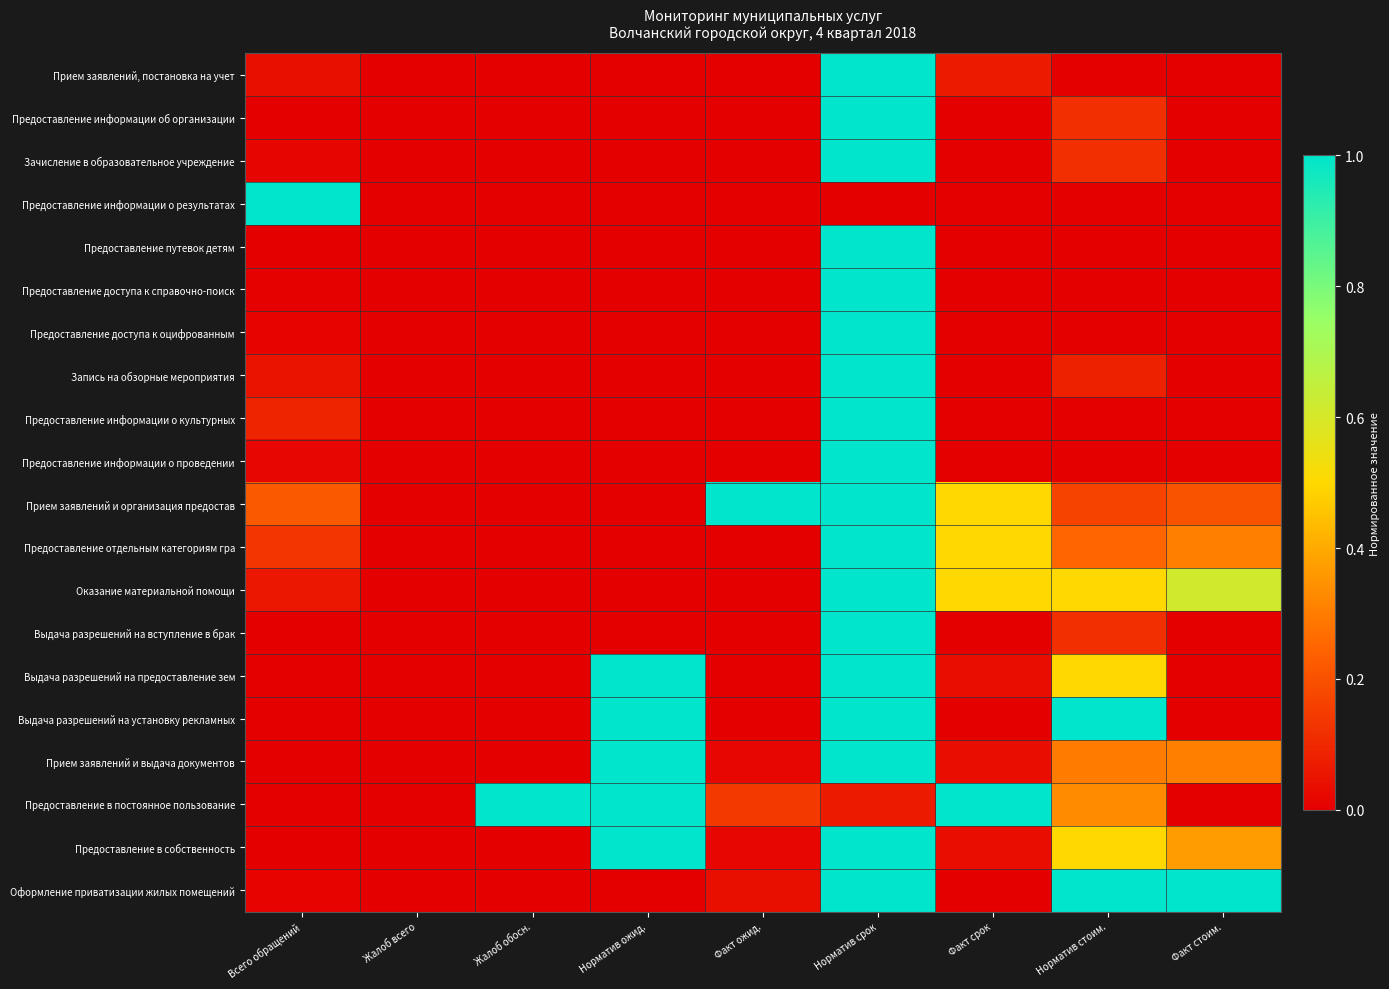

At Норматив ожид., list the series in order from largest to smallest.

Выдача разрешений на предоставление зем, Выдача разрешений на установку рекламных, Прием заявлений и выдача документов, Предоставление в постоянное пользование, Предоставление в собственность, Прием заявлений, постановка на учет, Предоставление информации об организации, Зачисление в образовательное учреждение, Предоставление информации о результатах, Предоставление путевок детям, Предоставление доступа к справочно-поиск, Предоставление доступа к оцифрованным, Запись на обзорные мероприятия, Предоставление информации о культурных, Предоставление информации о проведении, Прием заявлений и организация предостав, Предоставление отдельным категориям гра, Оказание материальной помощи, Выдача разрешений на вступление в брак, Оформление приватизации жилых помещений